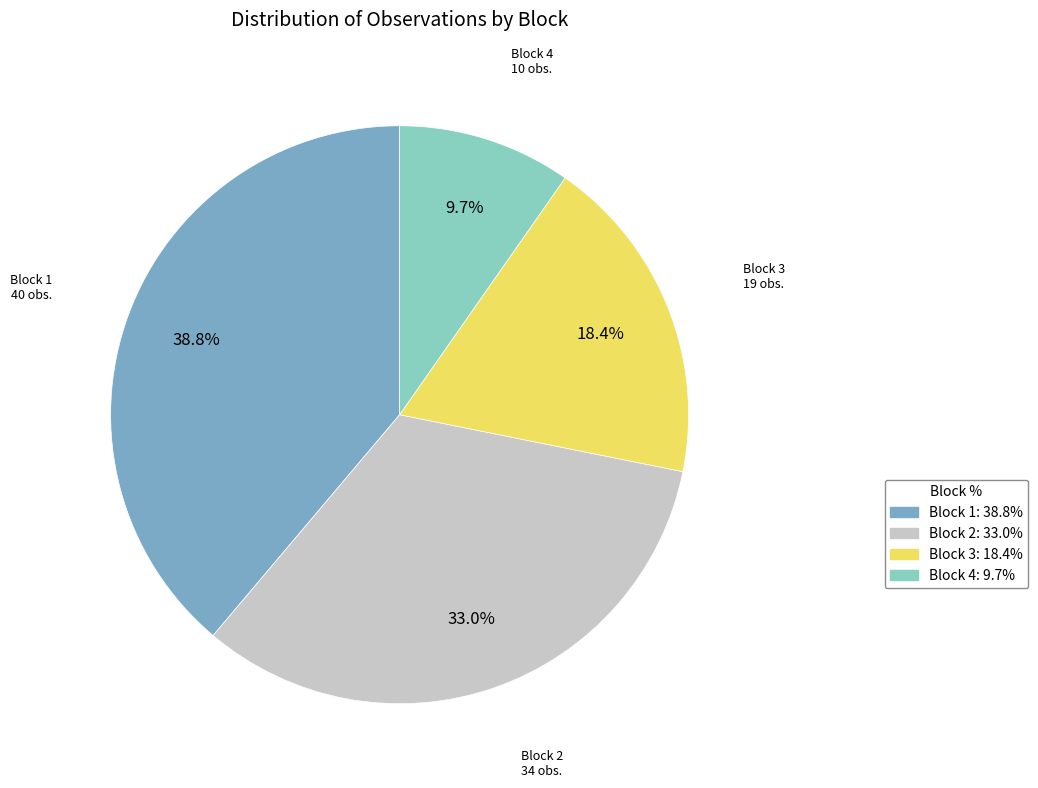

Is it true that Block 1 is 53% of the pie?

False